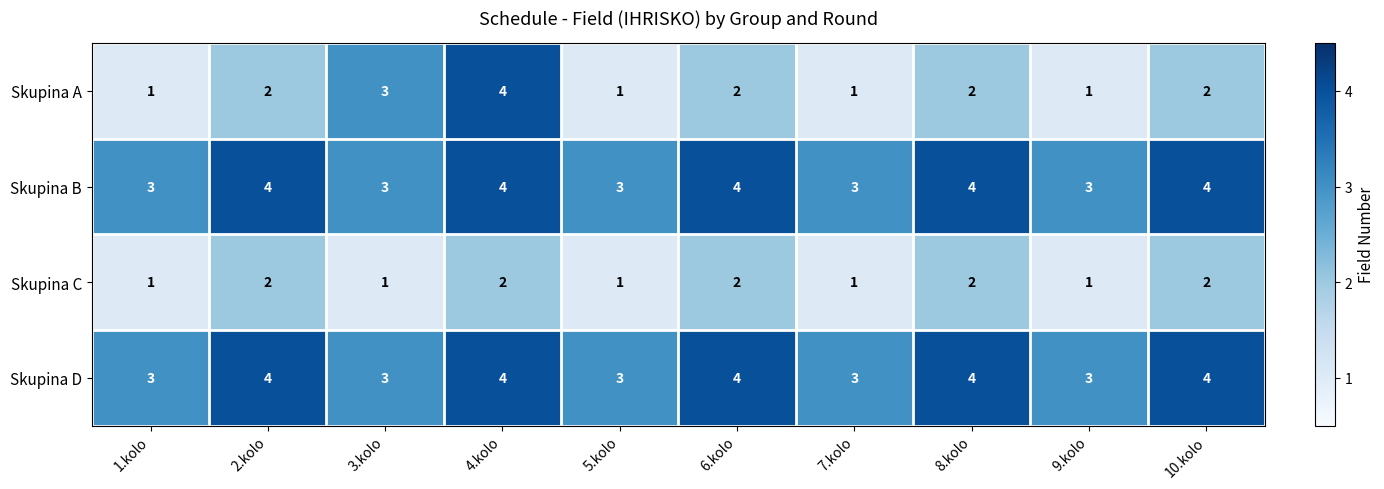

At which label does Skupina A reach its peak?

4.kolo